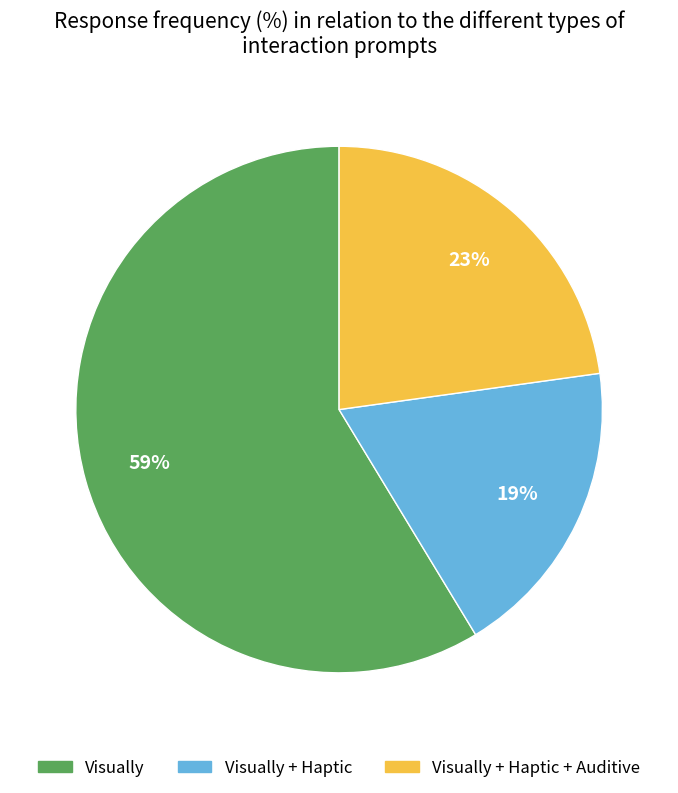

To the nearest percent, what is the average slice percentage?

33%